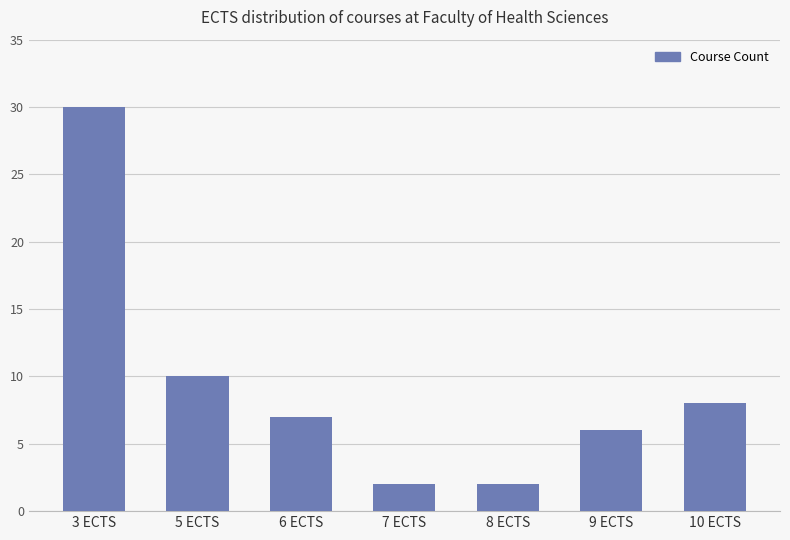

Reading left to right, transcribe all the data shown in this chart.

3 ECTS=30	5 ECTS=10	6 ECTS=7	7 ECTS=2	8 ECTS=2	9 ECTS=6	10 ECTS=8